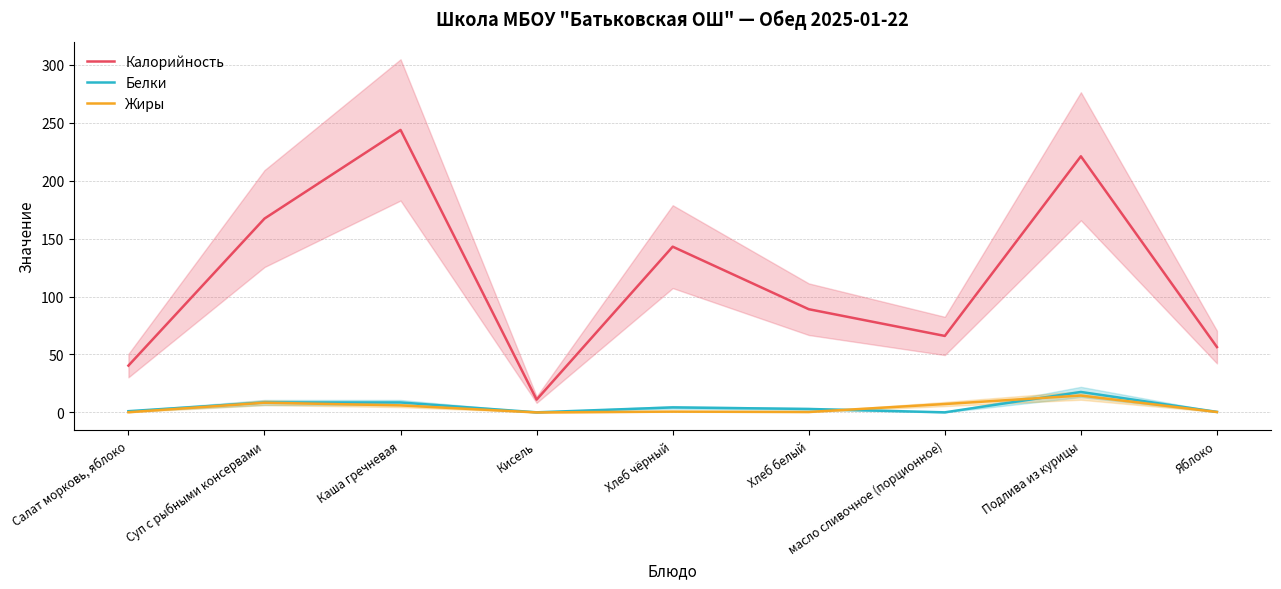

How many values in the Белки series are below 3?

4